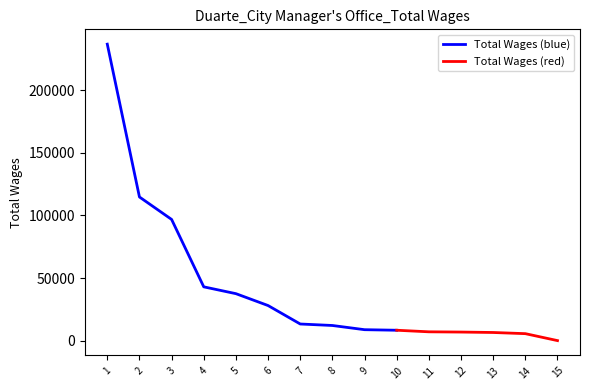

What is the minimum value for Total Wages (blue)?

8542